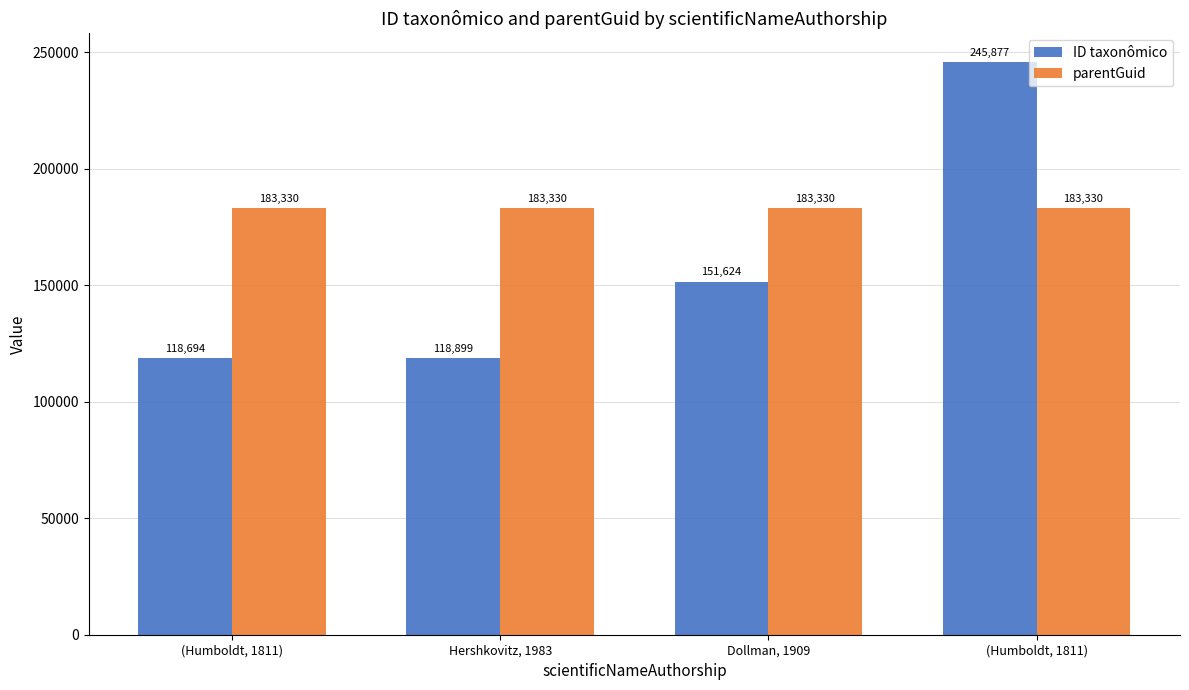

What is the approximate value of ID taxonômico at Dollman, 1909?

151624